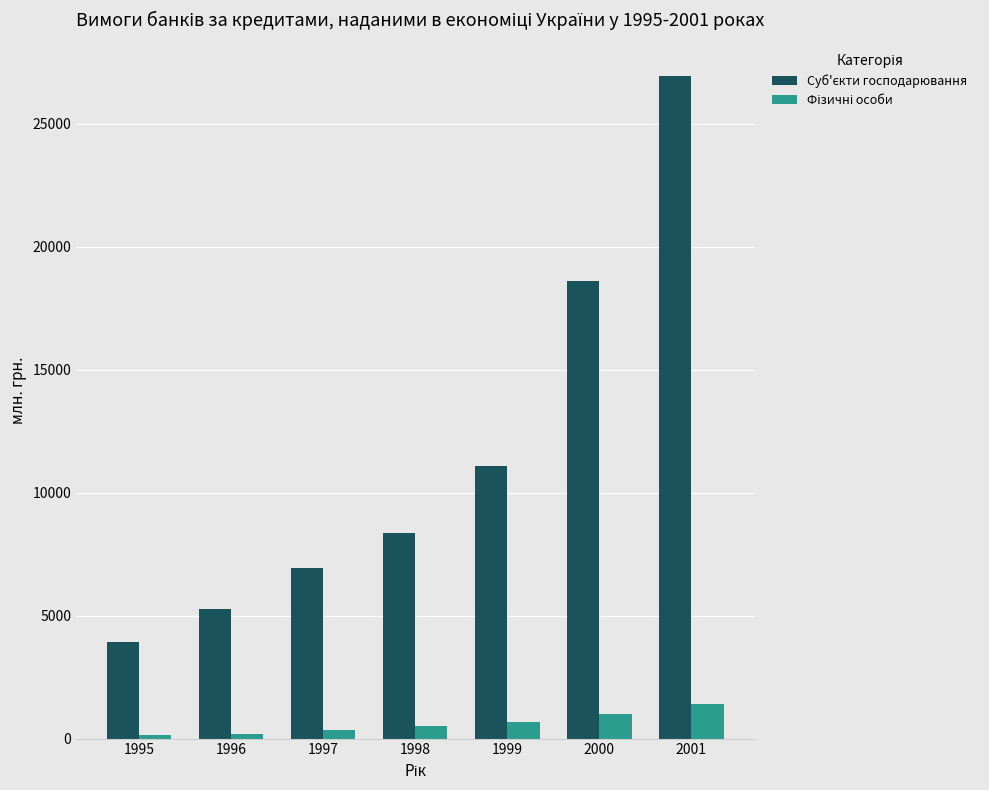

What is the difference between the highest and lowest values at 1996?

5052.0